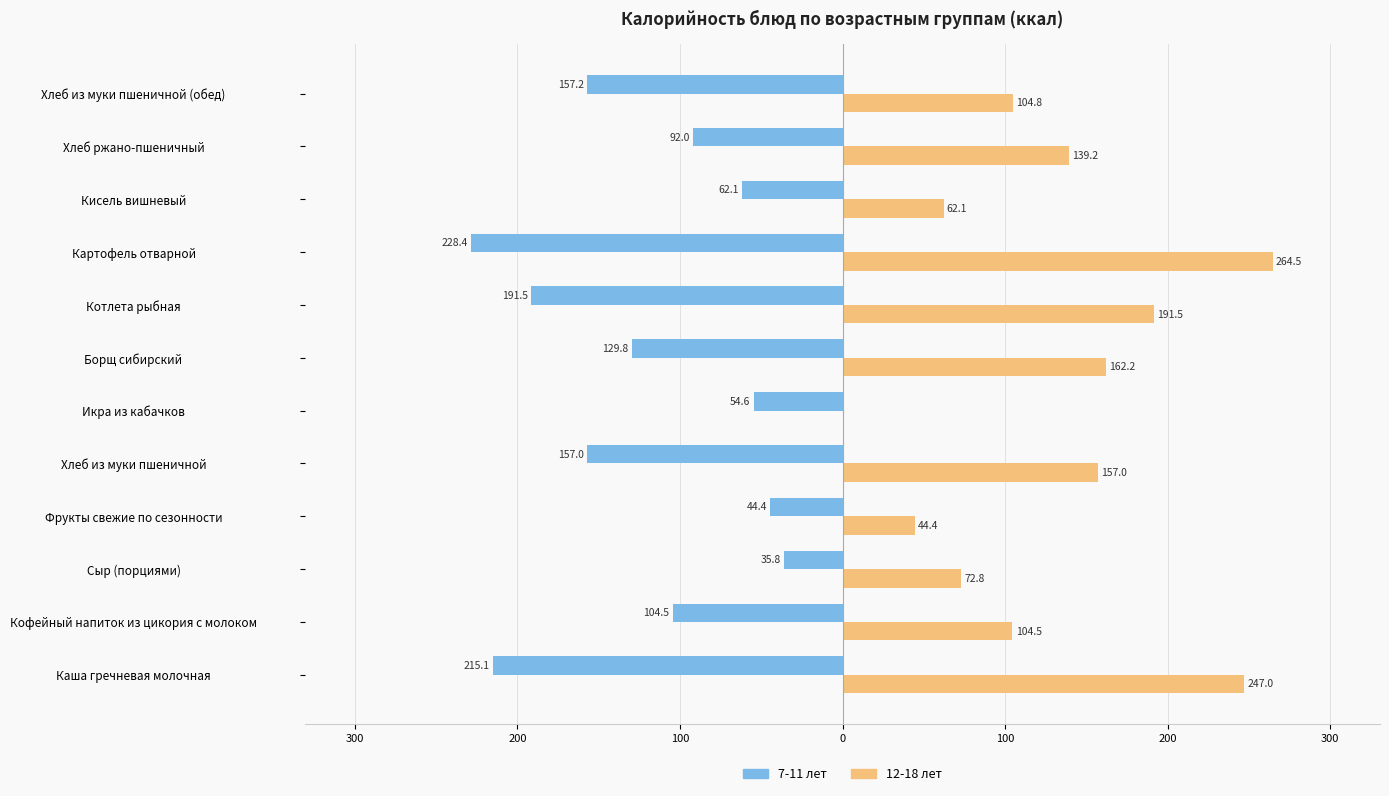

List the series in order of their overall mean, highest first.

12-18 лет, 7-11 лет